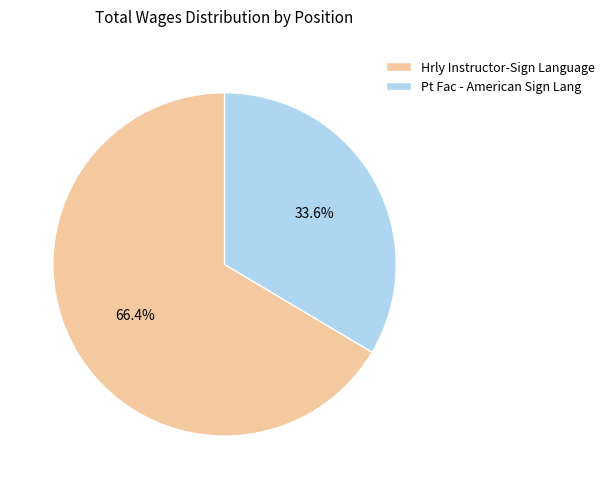

Count the number of slices in the pie.

2